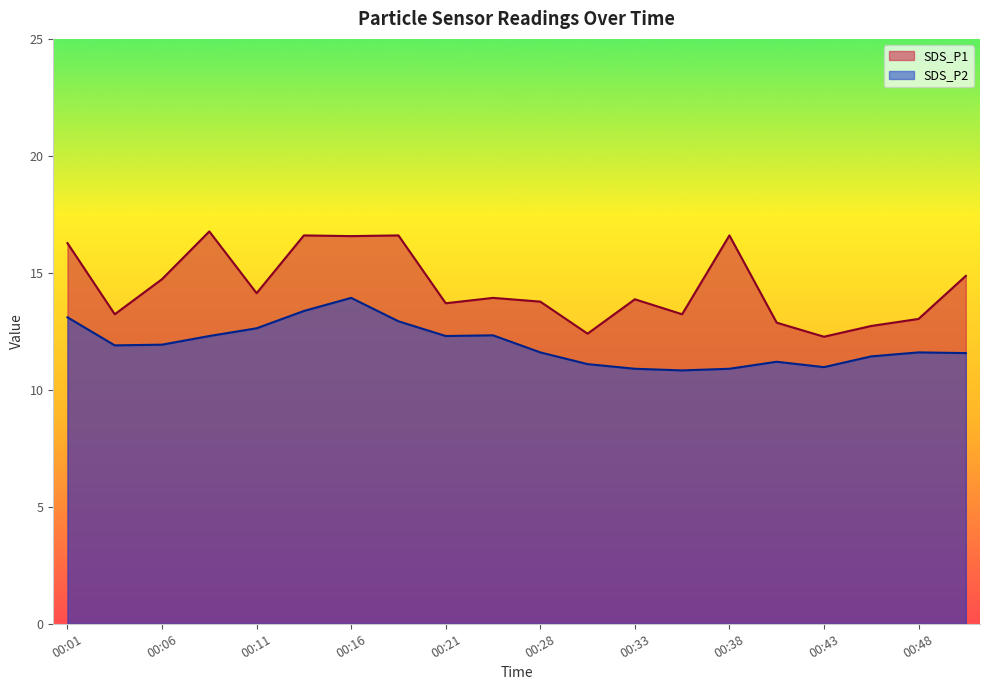

What is the difference between the SDS_P1 values at 00:18 and 00:36?

3.4